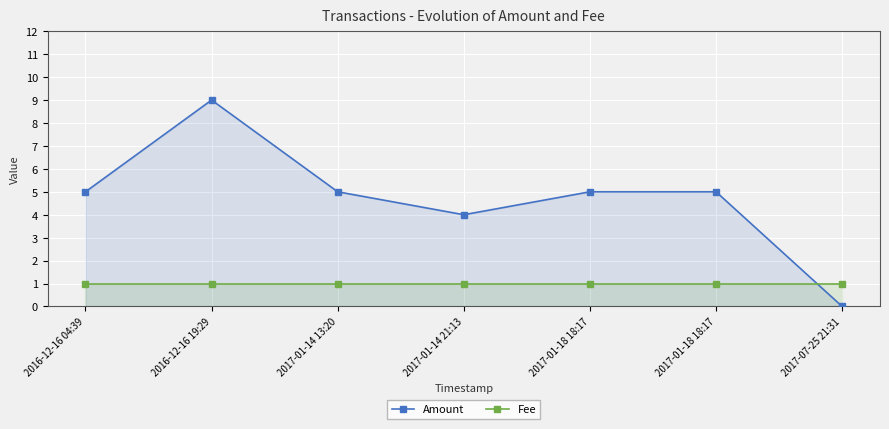

The Amount series shows 5 at 2016-12-16 04:39. True or false?

True